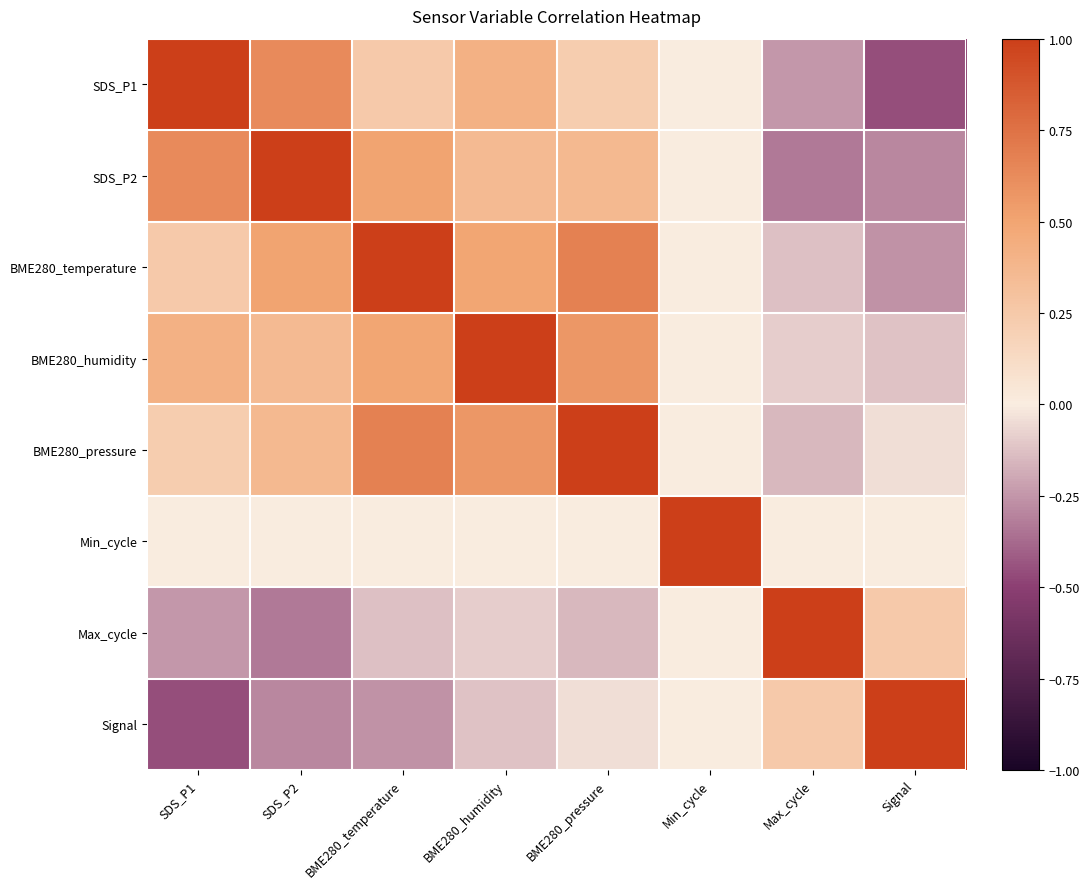

At how many categories does at least one series exceed 0?

8